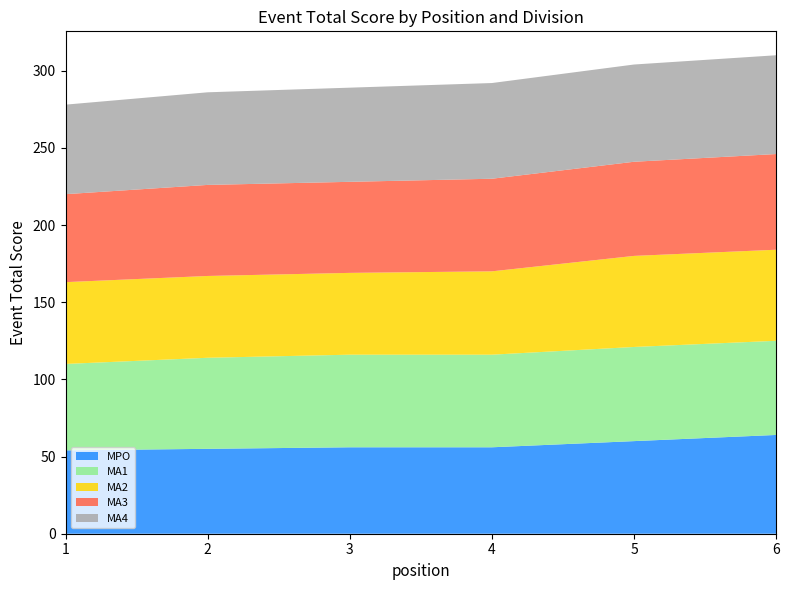

Reading right to left, what are all the values shown in this chart?

MPO: 6=64	5=60	4=56	3=56	2=55	1=54
MA1: 6=61	5=61	4=60	3=60	2=59	1=56
MA2: 6=59	5=59	4=54	3=53	2=53	1=53
MA3: 6=62	5=61	4=60	3=59	2=59	1=57
MA4: 6=64	5=63	4=62	3=61	2=60	1=58